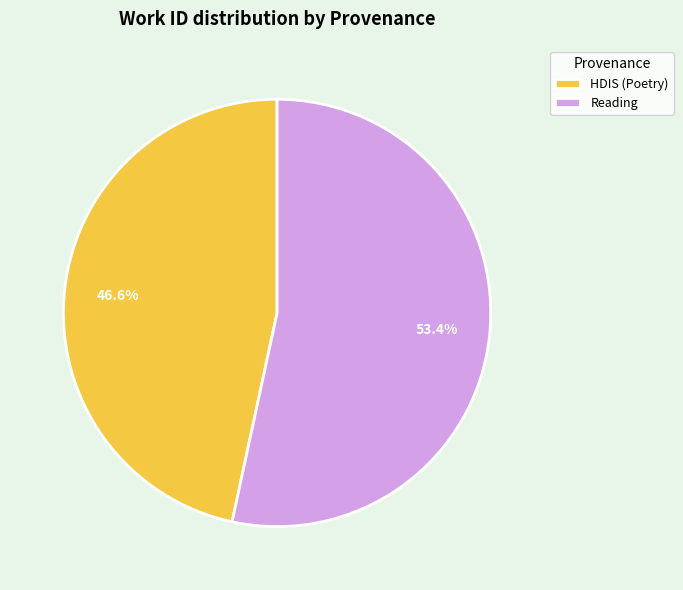

Which category has the smallest portion of the pie?

HDIS (Poetry)